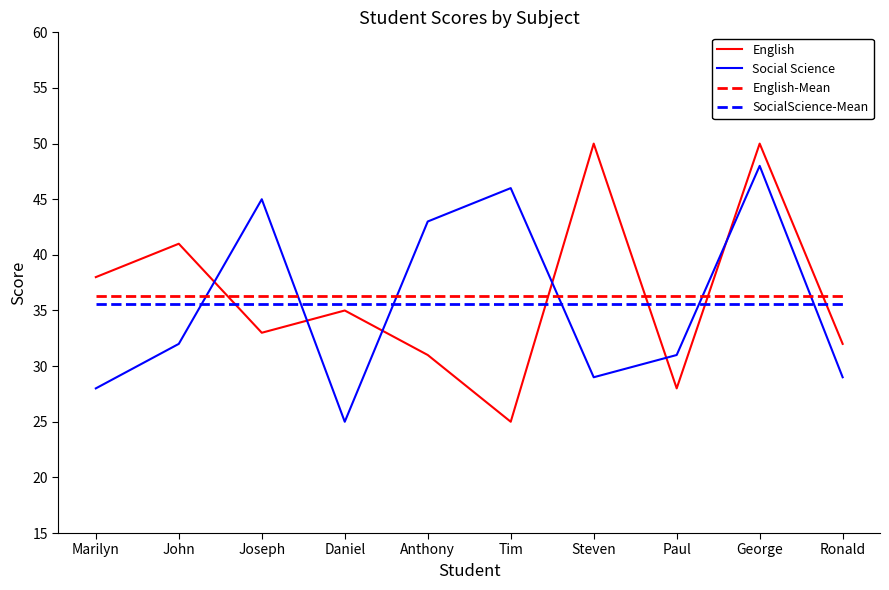

List the series in order of their peak value, lowest first.

SocialScience-Mean, English-Mean, Social Science, English